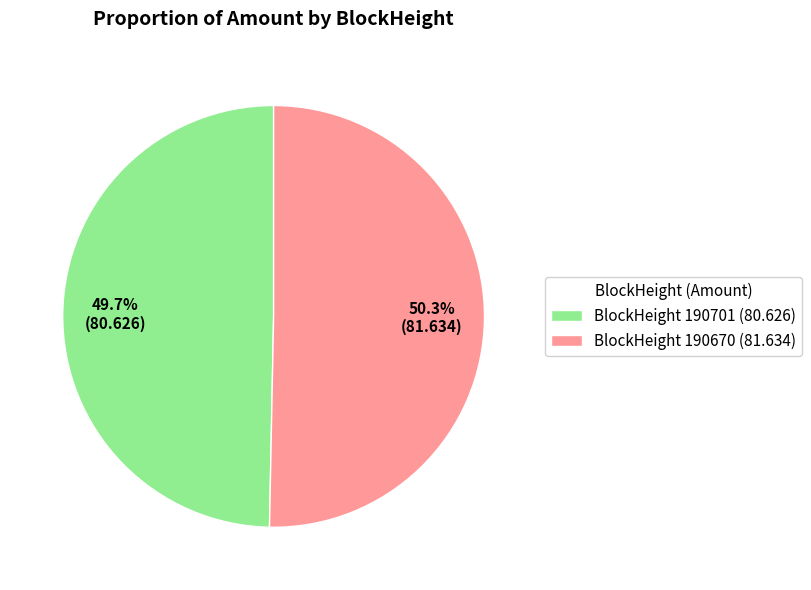

Do BlockHeight 190670 (81.634) and BlockHeight 190701 (80.626) together represent more than half of the pie?

Yes